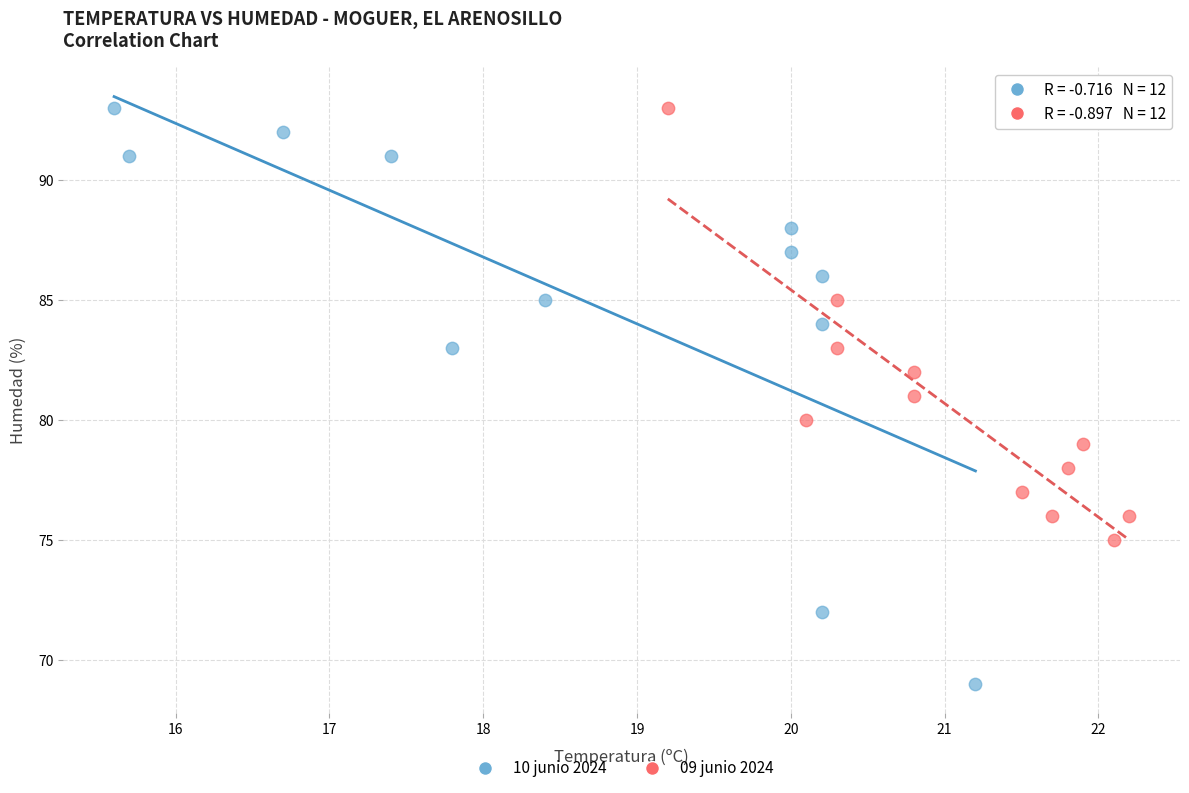

Which series contains the lowest Y value?

10 junio 2024